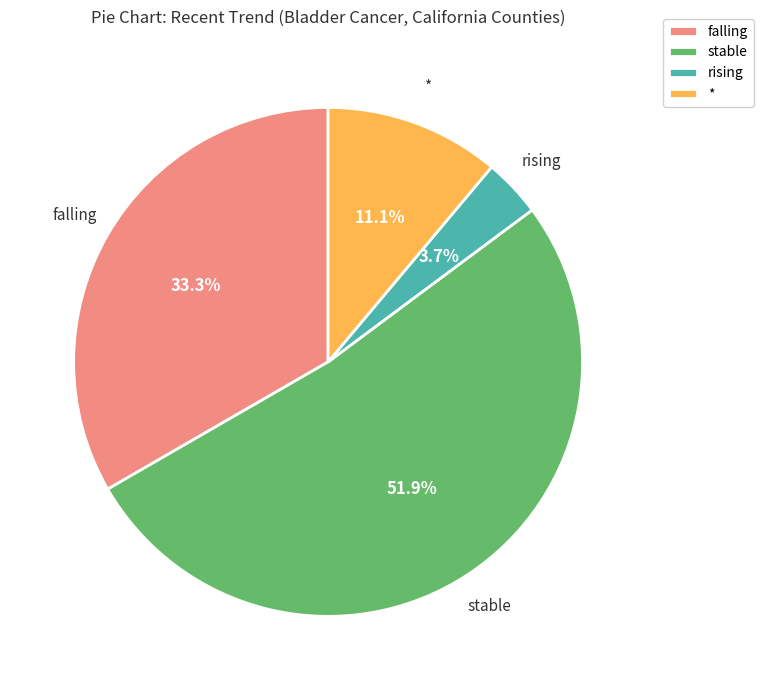

Count the number of slices in the pie.

4